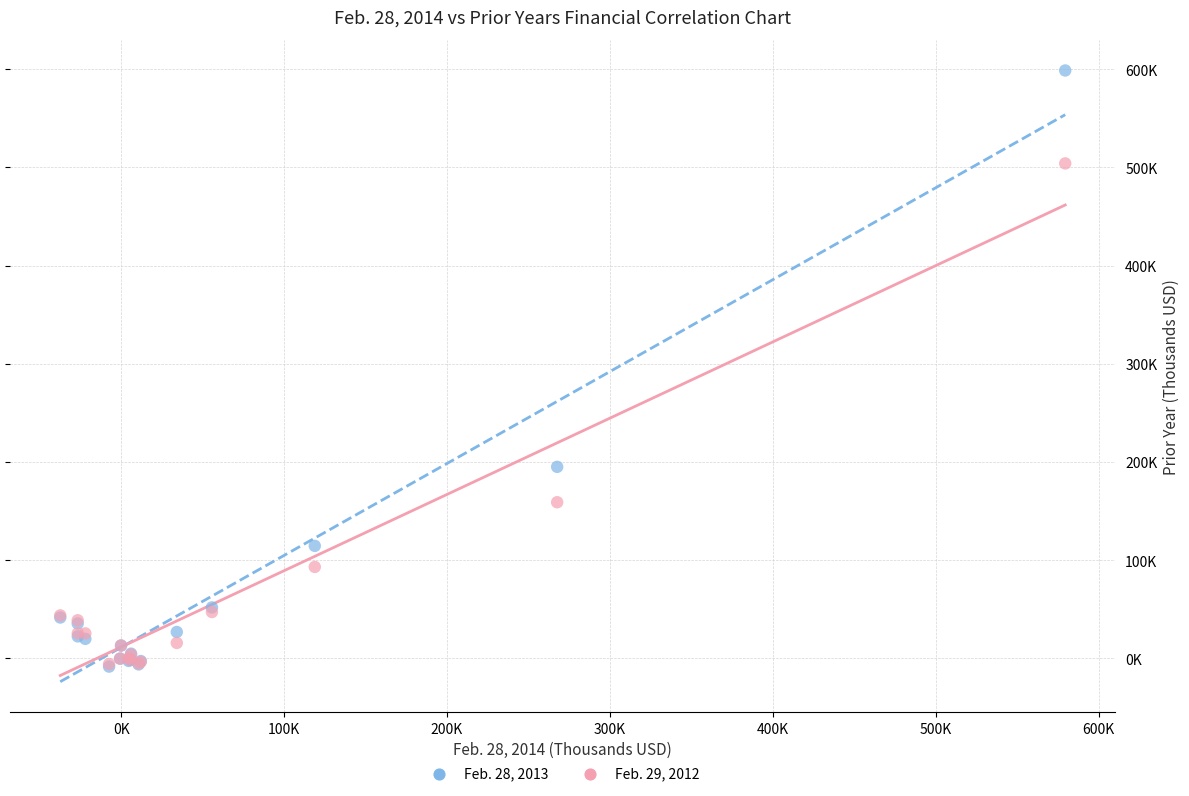

Which series reaches the maximum Y coordinate?

Feb. 28, 2013